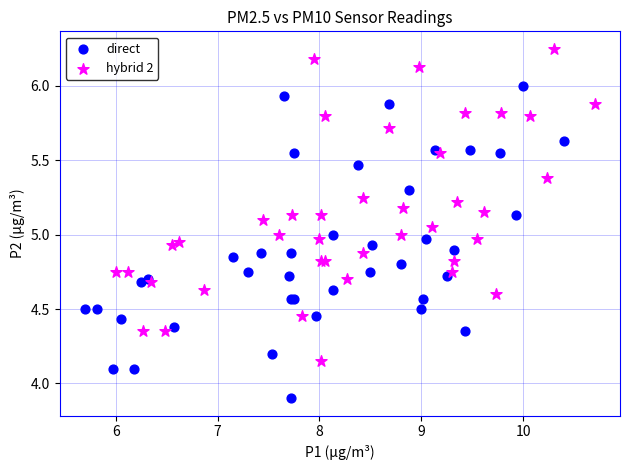

What are all the series names shown in the legend?

direct, hybrid 2